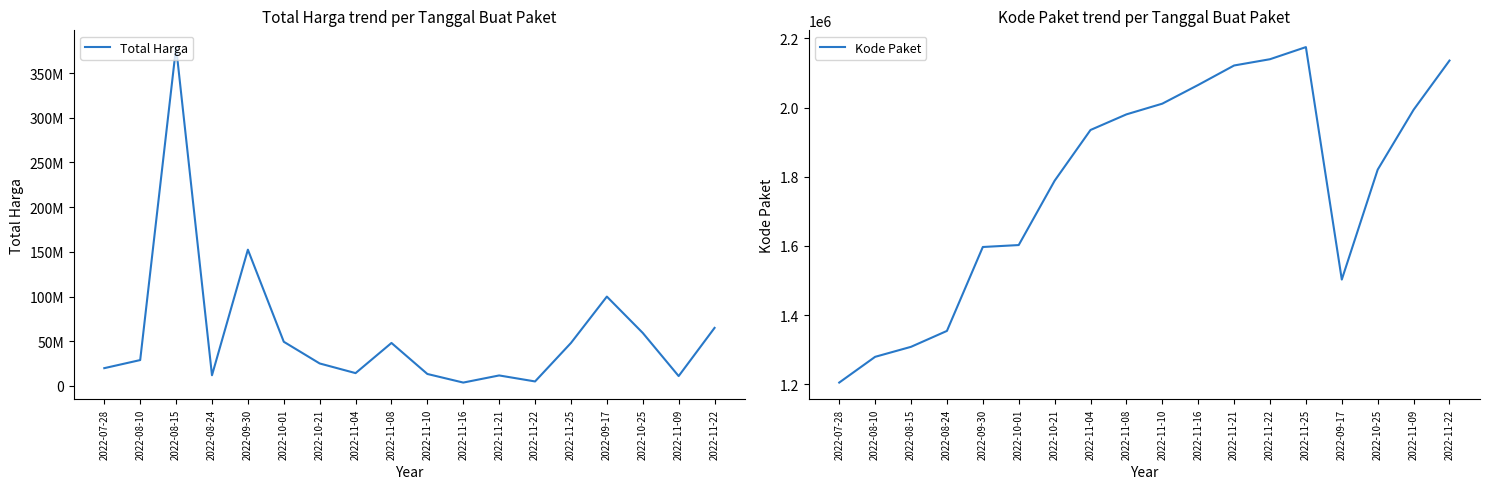

How many lines are shown in the chart?

2